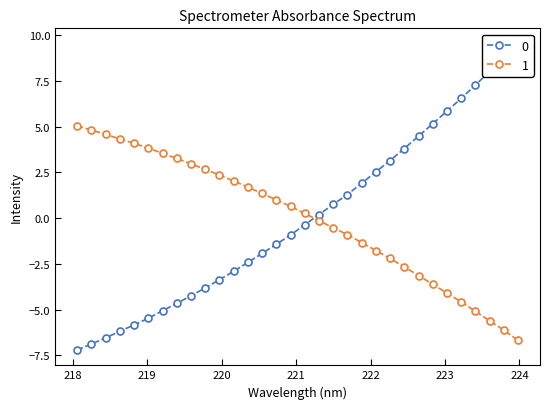

What is the difference between the values at 221.6902 and 219.2067?

6.3